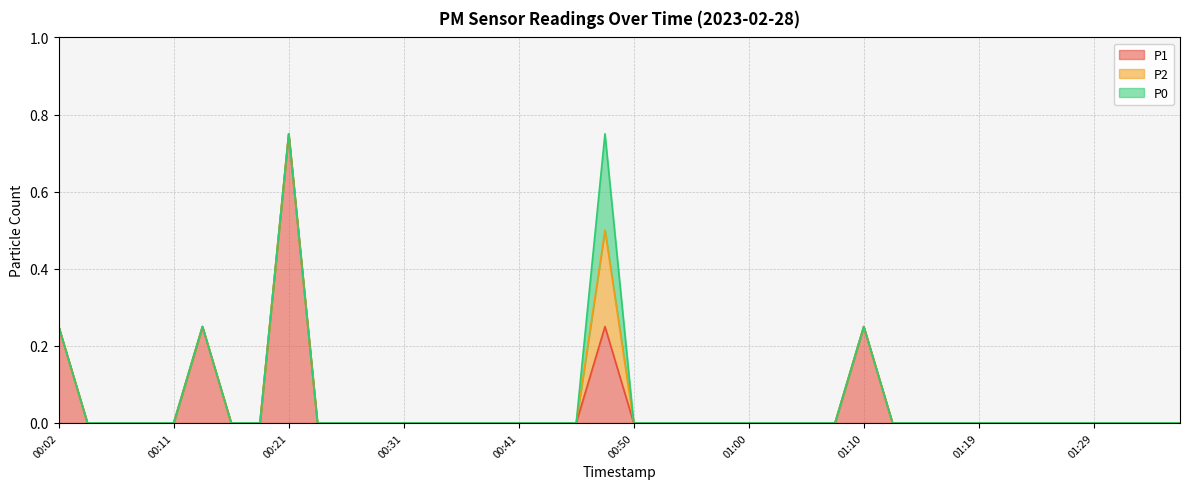

At which category is the sum across all series the highest?

00:21